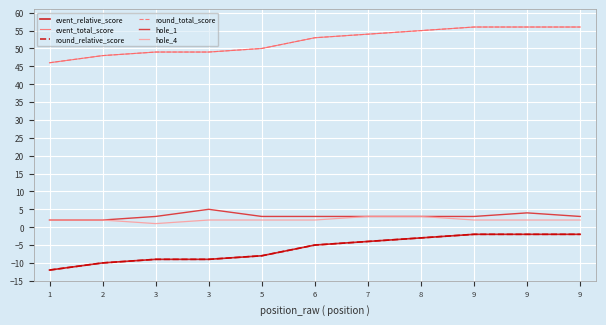

Reading left to right, transcribe all the data shown in this chart.

event_relative_score: 1=-12	2=-10	3=-9	3=-9	5=-8	6=-5	7=-4	8=-3	9=-2	9=-2	9=-2
event_total_score: 1=46	2=48	3=49	3=49	5=50	6=53	7=54	8=55	9=56	9=56	9=56
round_relative_score: 1=-12	2=-10	3=-9	3=-9	5=-8	6=-5	7=-4	8=-3	9=-2	9=-2	9=-2
round_total_score: 1=46	2=48	3=49	3=49	5=50	6=53	7=54	8=55	9=56	9=56	9=56
hole_1: 1=2	2=2	3=3	3=5	5=3	6=3	7=3	8=3	9=3	9=4	9=3
hole_4: 1=2	2=2	3=1	3=2	5=2	6=2	7=3	8=3	9=2	9=2	9=2